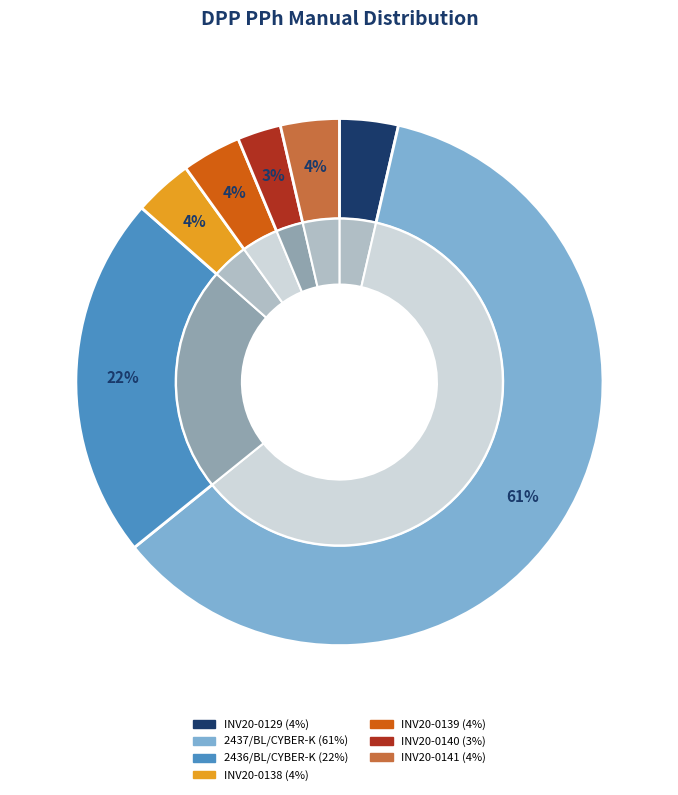

Rank the categories by value from lowest to highest.

INV20-0140, INV20-0129, INV20-0138, INV20-0141, INV20-0139, 2436/BL/CYBER-K, 2437/BL/CYBER-K